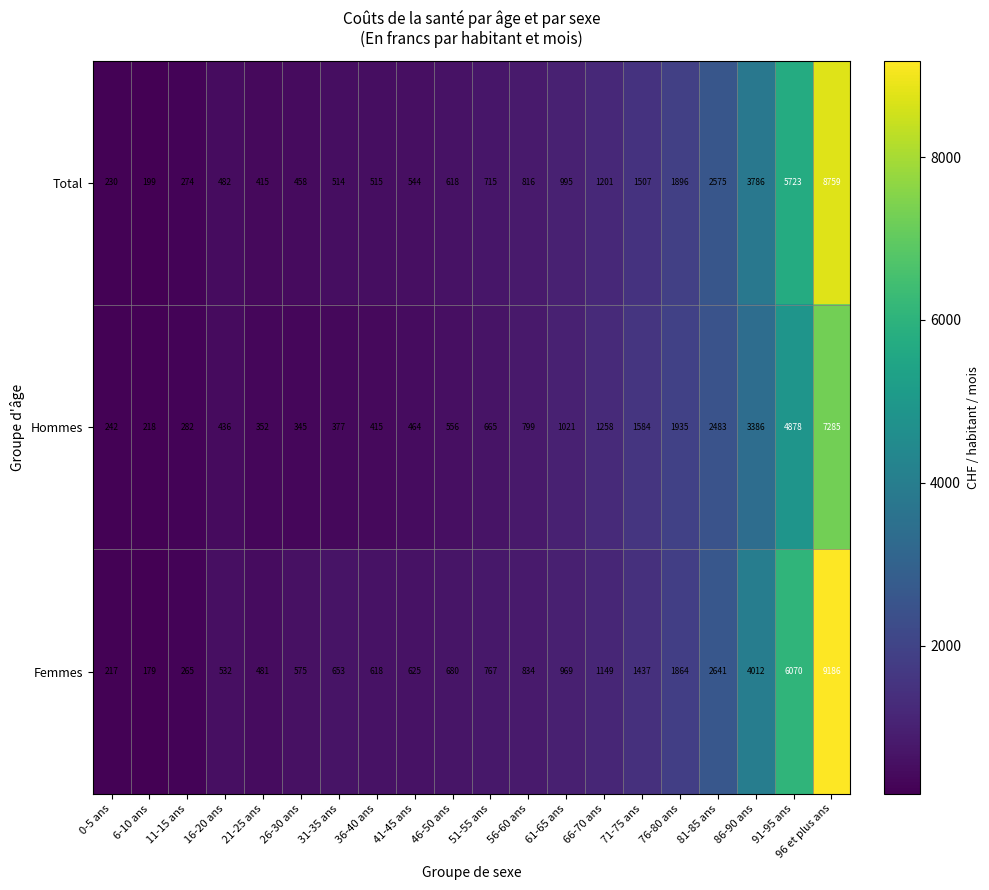

At 46-50 ans, list the series in order from smallest to largest.

Hommes, Total, Femmes